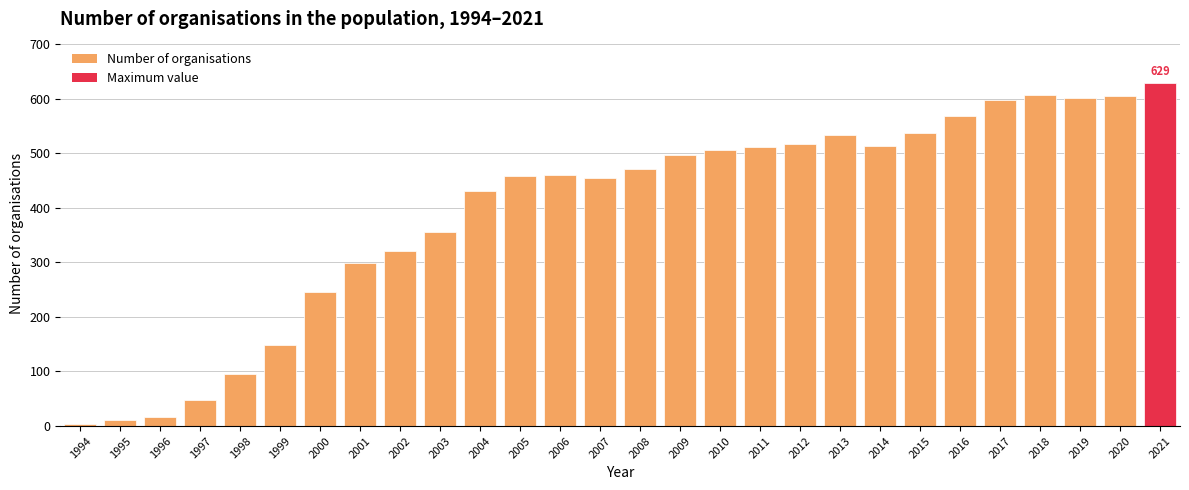

The value at 2019 is 602. True or false?

True